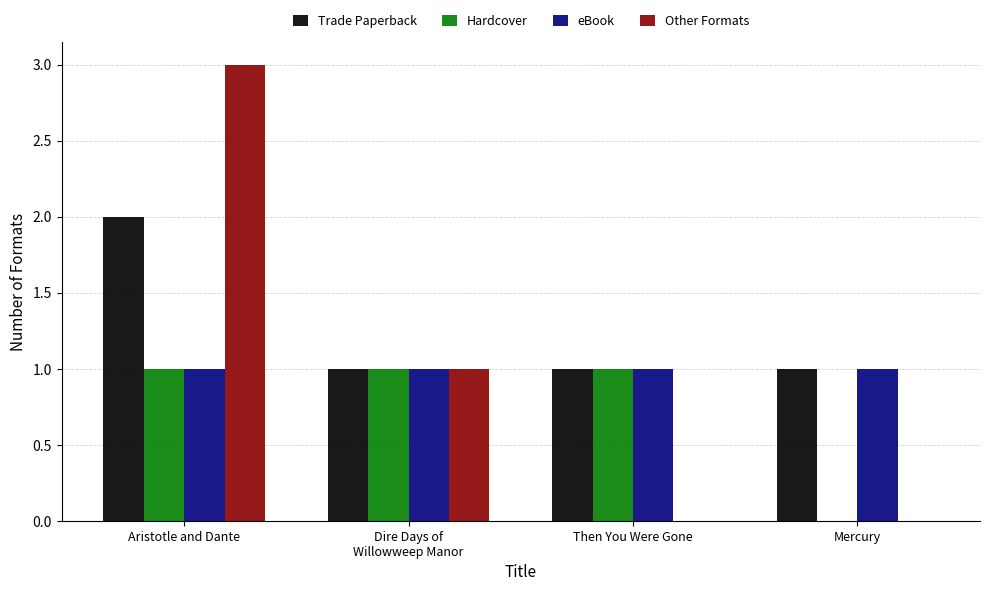

True or false: Other Formats has a value of 2 at Mercury.

False